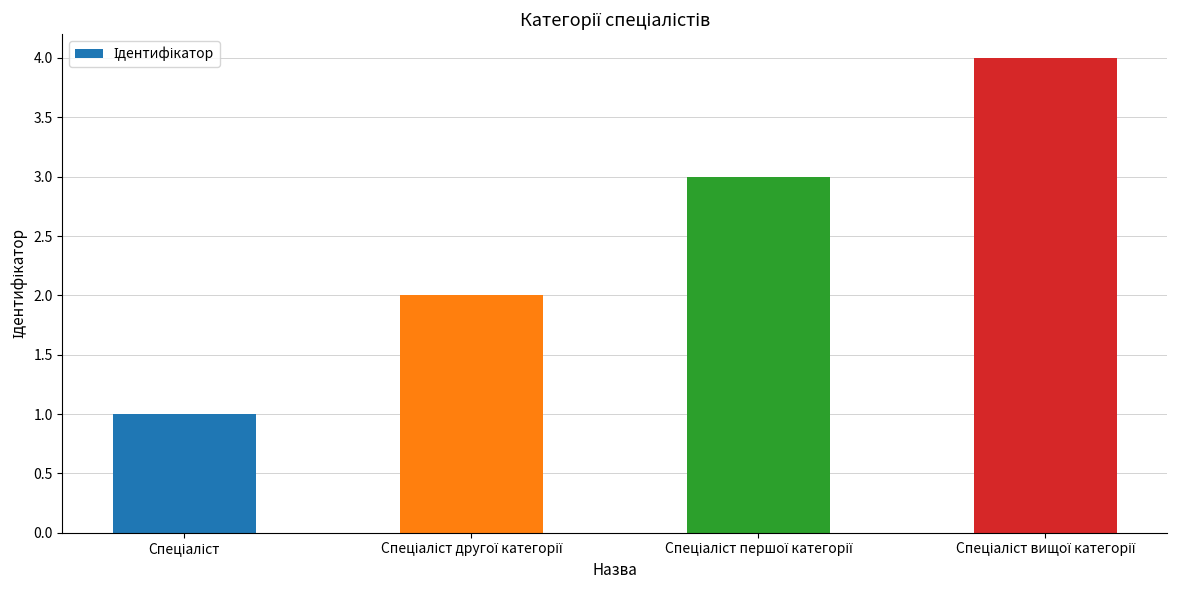

What is the maximum value shown in the chart?

4